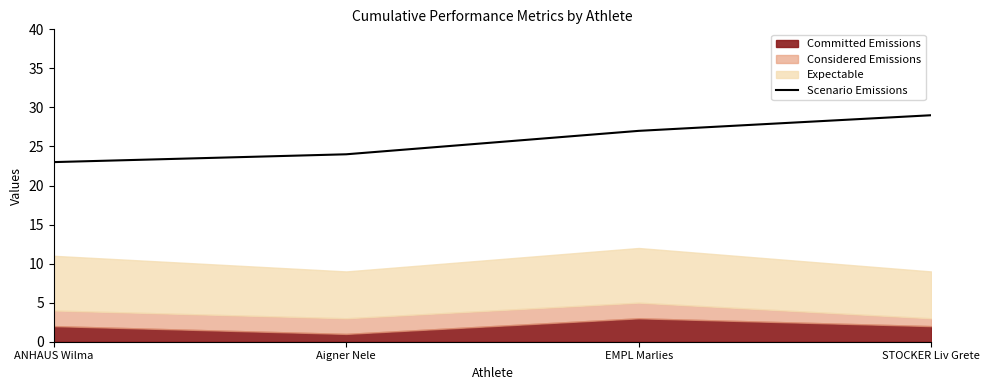

Where does the data first go above 27?

STOCKER Liv Grete